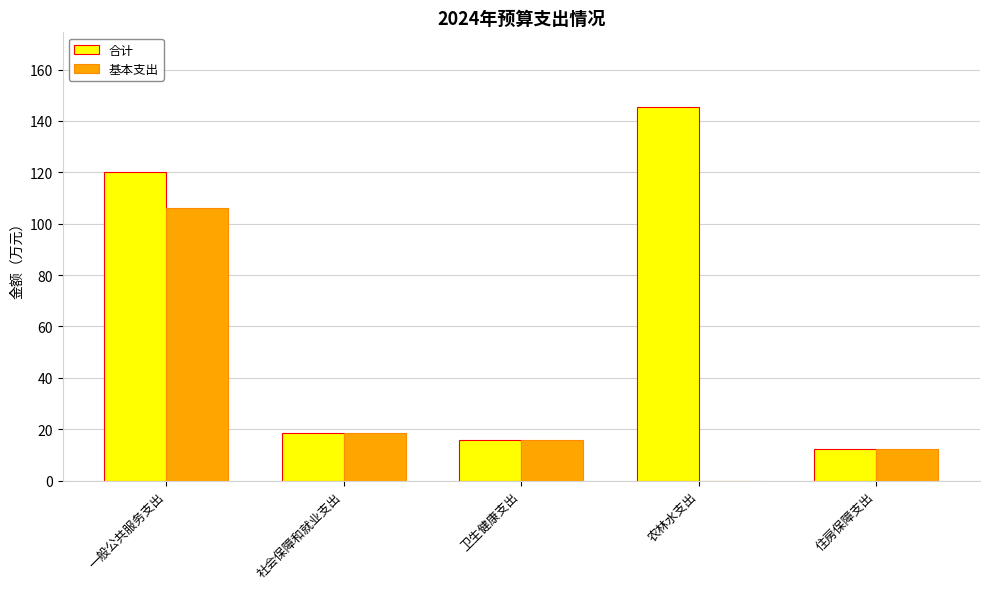

At which label does 基本支出 reach its peak?

一般公共服务支出